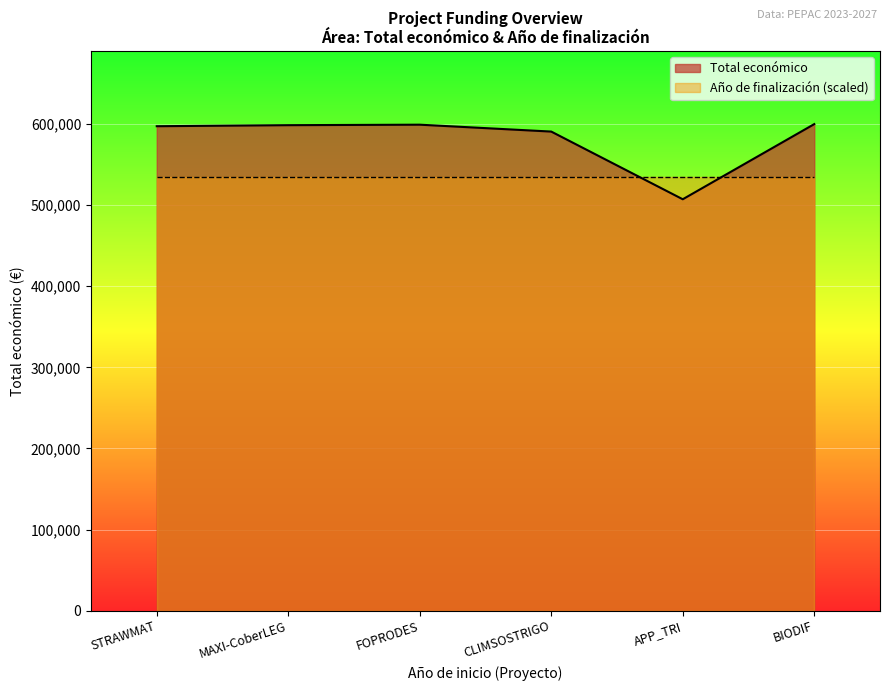

At which category does the data reach its first local peak?

FOPRODES